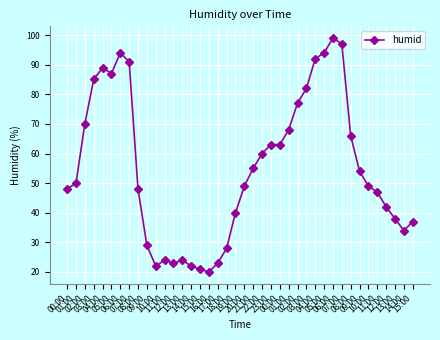

Reading right to left, transcribe all the data shown in this chart.

15:00=37	14:00=34	13:00=38	12:00=42	11:00=47	10:00=49	09:00=54	08:00=66	07:00=97	06:00=99	05:00=94	04:00=92	03:00=82	02:00=77	01:00=68	00:00=63	23:00=63	22:00=60	21:00=55	20:00=49	19:00=40	18:00=28	17:00=23	16:00=20	15:00=21	14:00=22	13:00=24	12:00=23	11:00=24	10:00=22	09:00=29	08:00=48	07:00=91	06:00=94	05:00=87	04:00=89	03:00=85	02:00=70	01:00=50	00:00=48